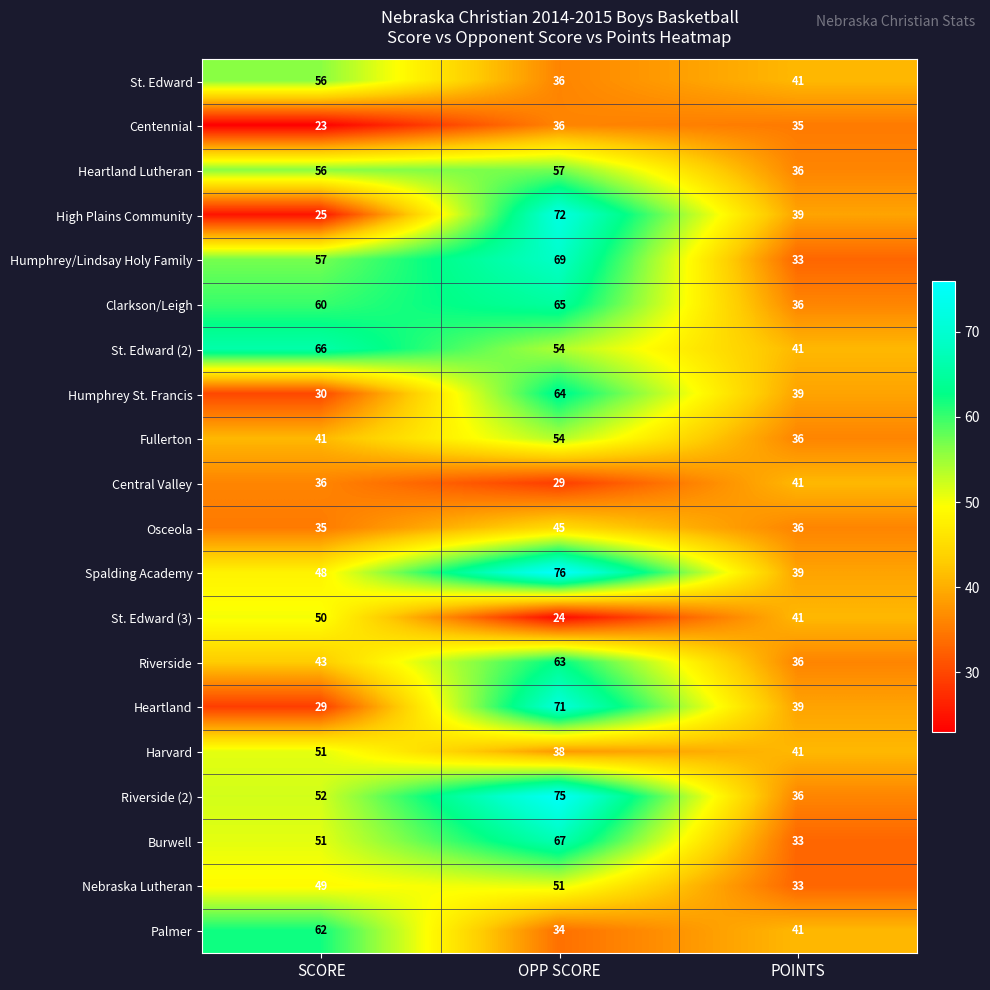

The High Plains Community series shows 25 at SCORE. True or false?

True